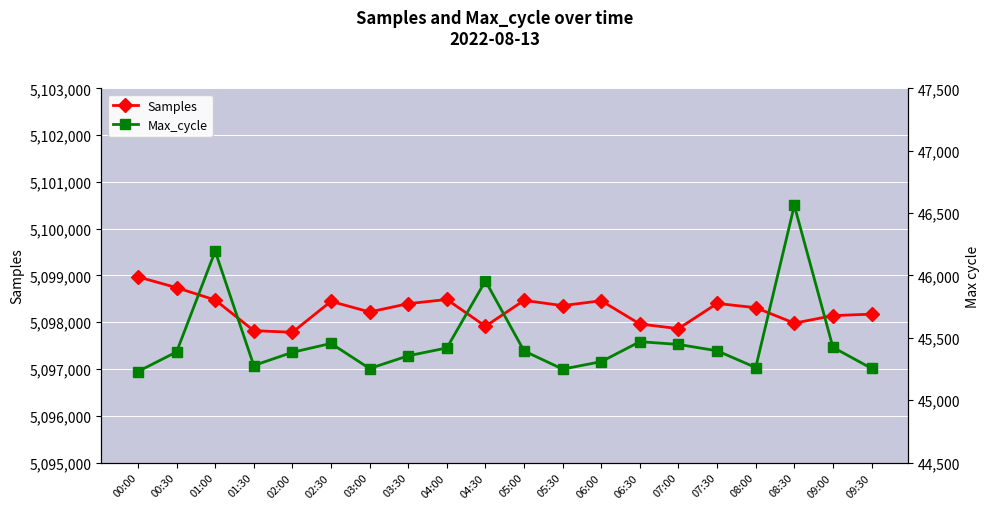

True or false: Max_cycle and Samples intersect in this chart.

False